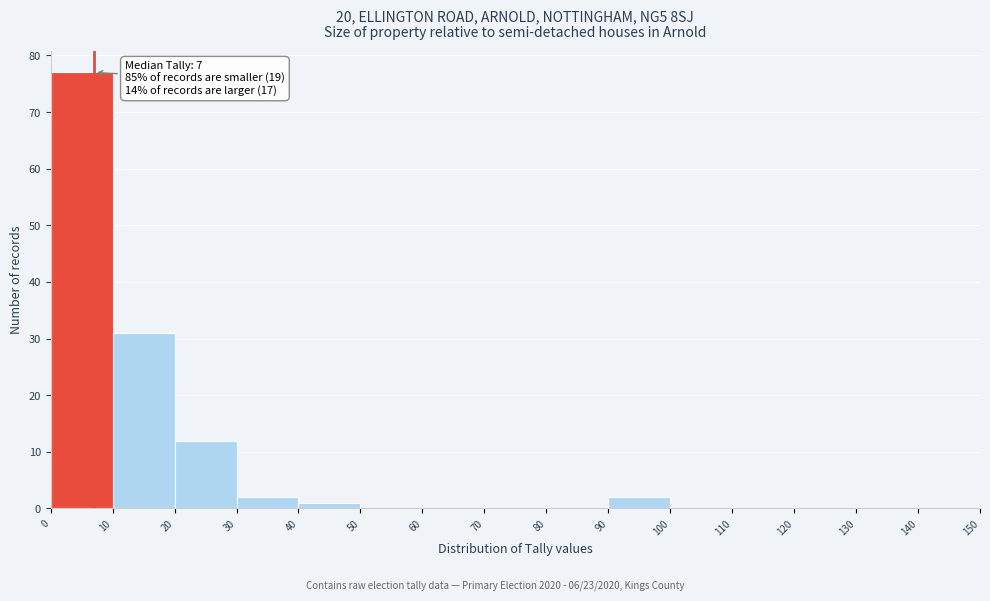

Over which range of the x-axis is the bar tallest?

0 to 10